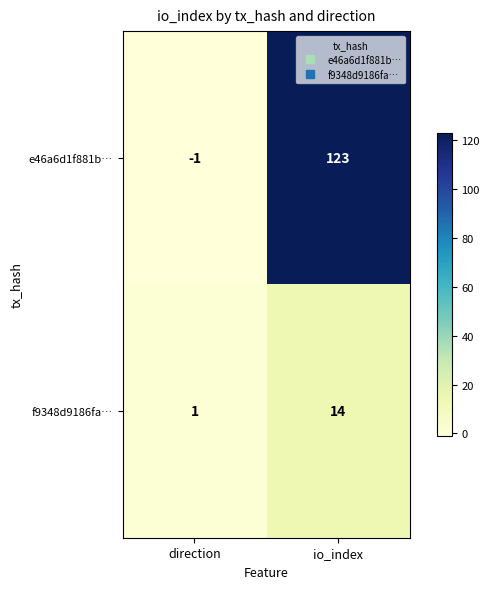

Which series changed the most between direction and io_index?

e46a6d1f881b…